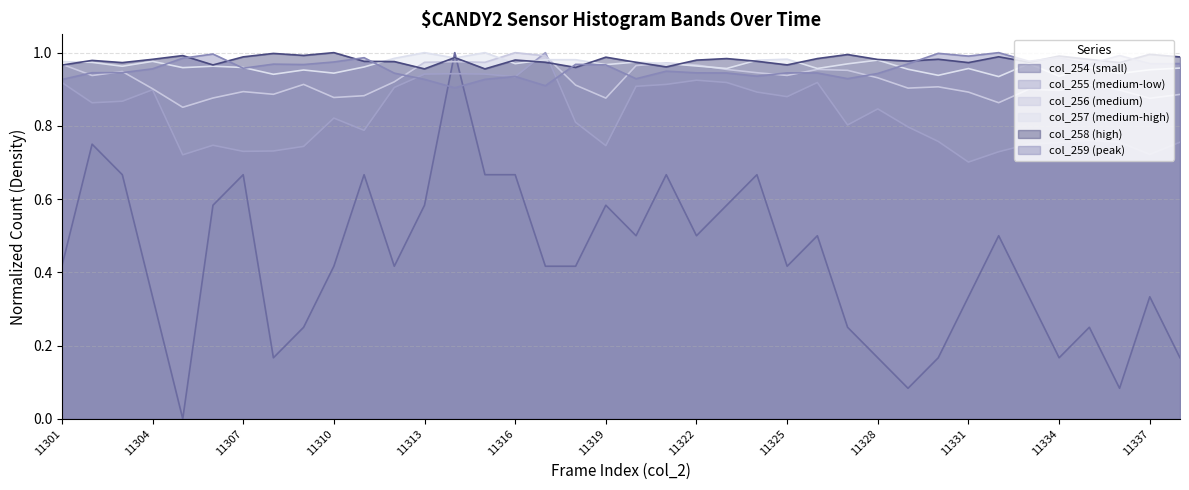

The col_257 series shows 1.0 at 11313. True or false?

True